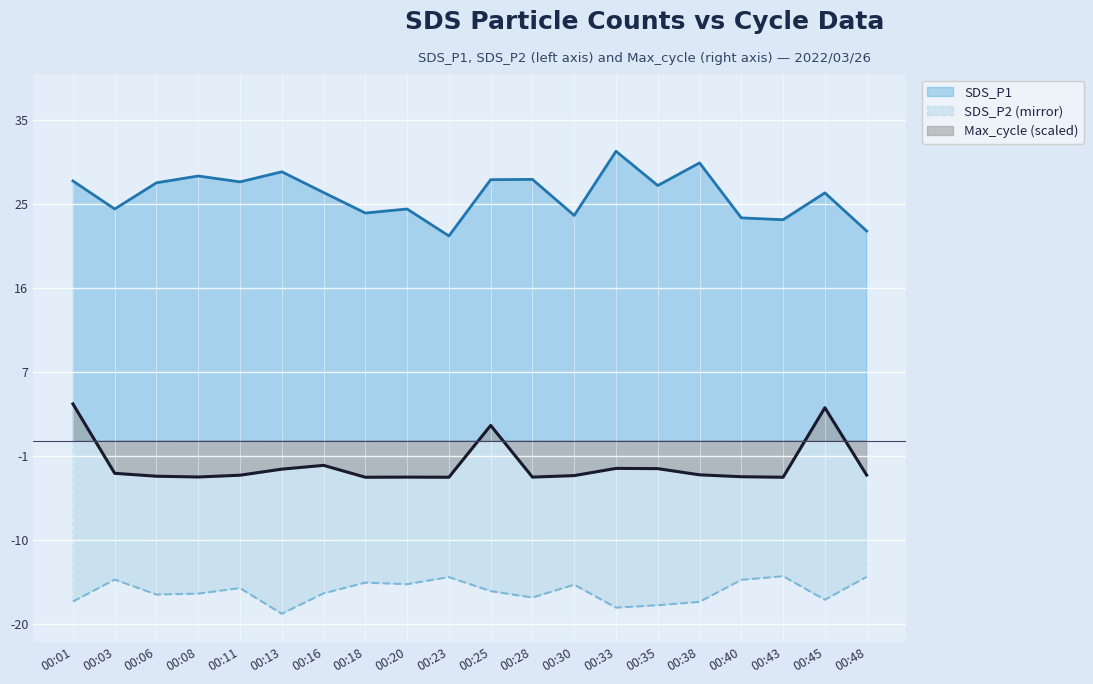

Rank the categories by SDS_P2 value from highest to lowest.

00:43, 00:48, 00:23, 00:03, 00:40, 00:18, 00:20, 00:30, 00:11, 00:25, 00:16, 00:08, 00:06, 00:28, 00:45, 00:01, 00:38, 00:35, 00:33, 00:13